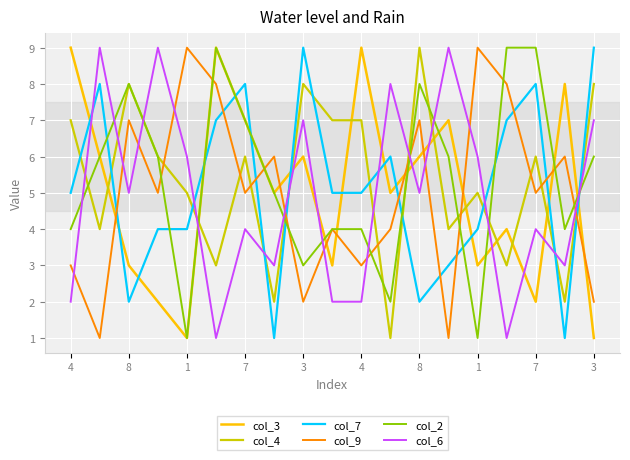

What is the greatest value displayed?

9